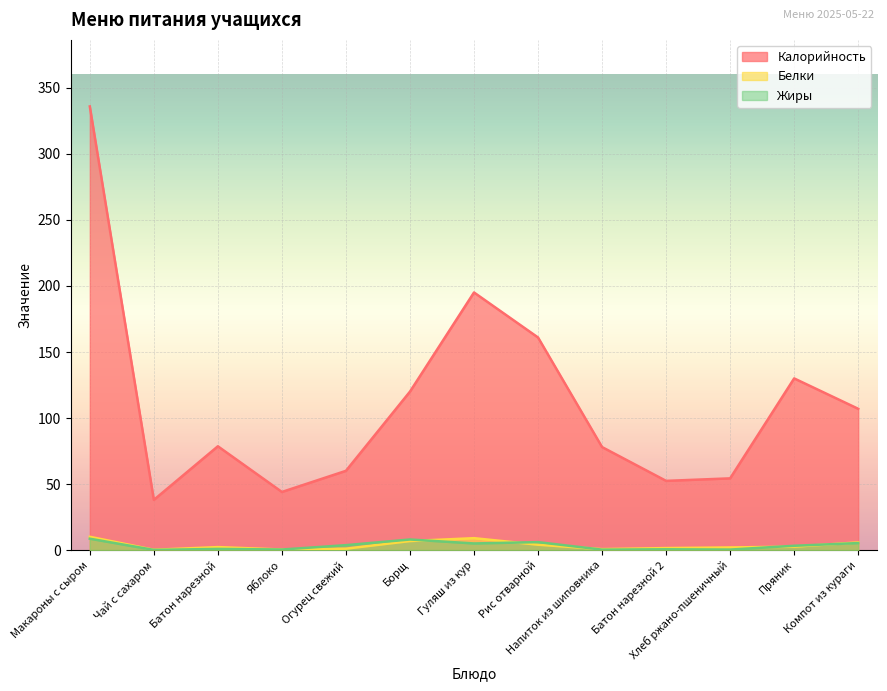

True or false: Калорийность and Белки intersect in this chart.

False